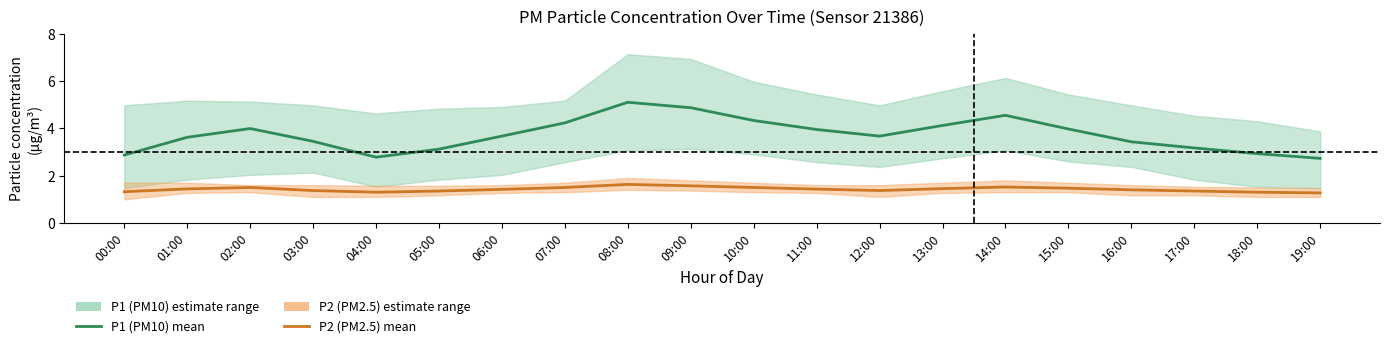

Which category has the highest value across all series?

08:00